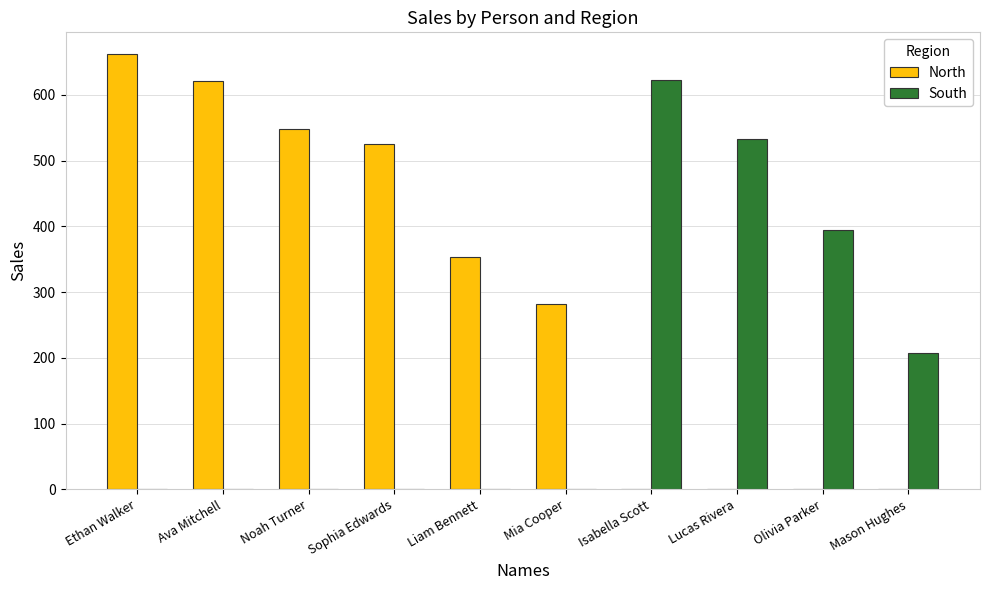

What is the sum of the North values at Mason Hughes and Sophia Edwards?

526